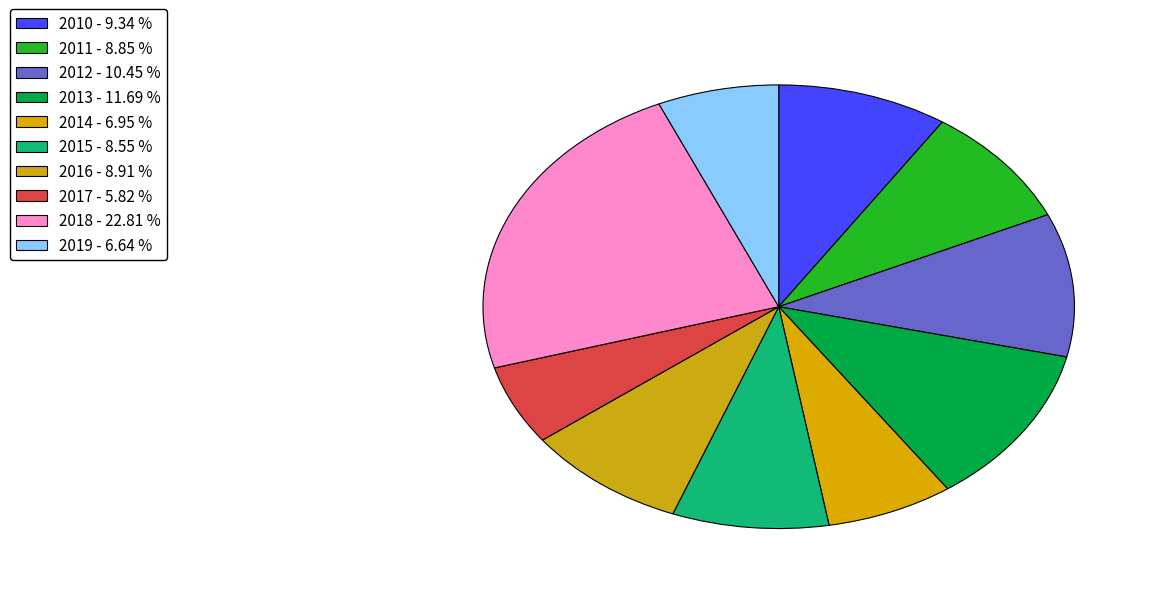

How many segments does this pie chart have?

10